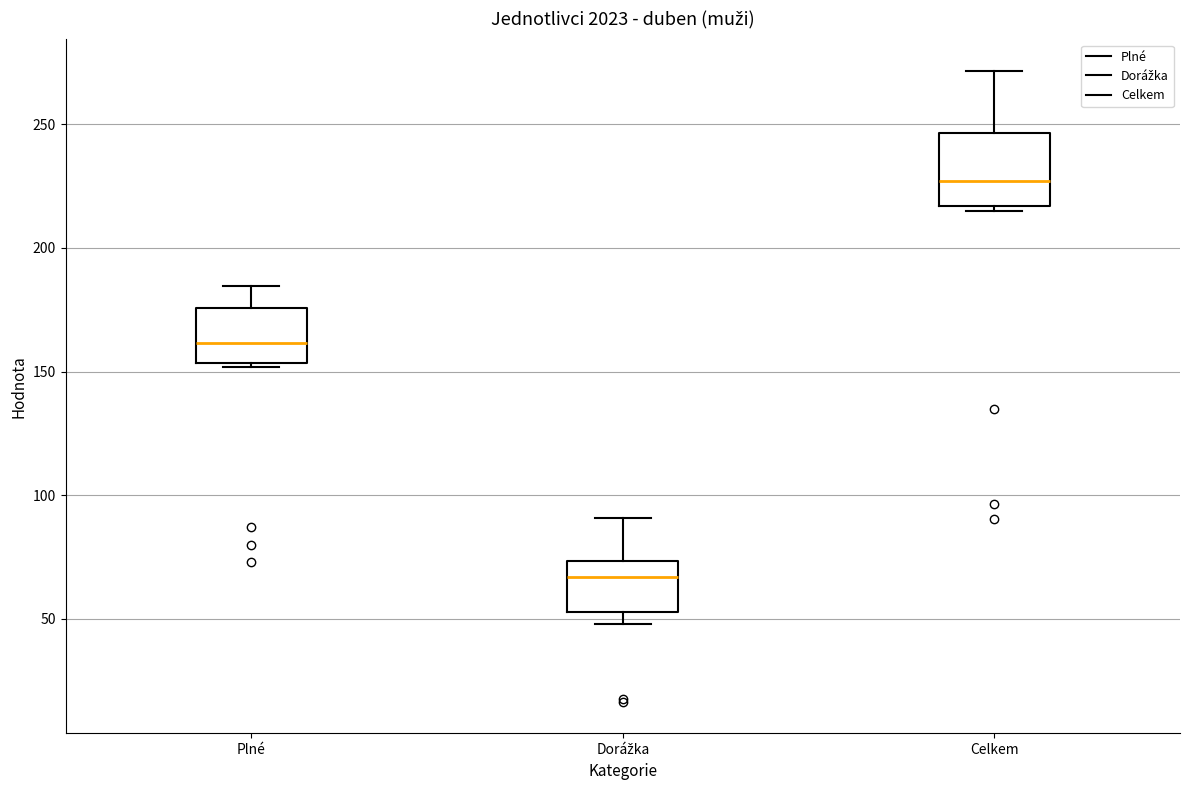

Where is the lower edge of the box for Plné on the y-axis? The values are not printed on the chart, so give them approximately, as read against the axis.

155